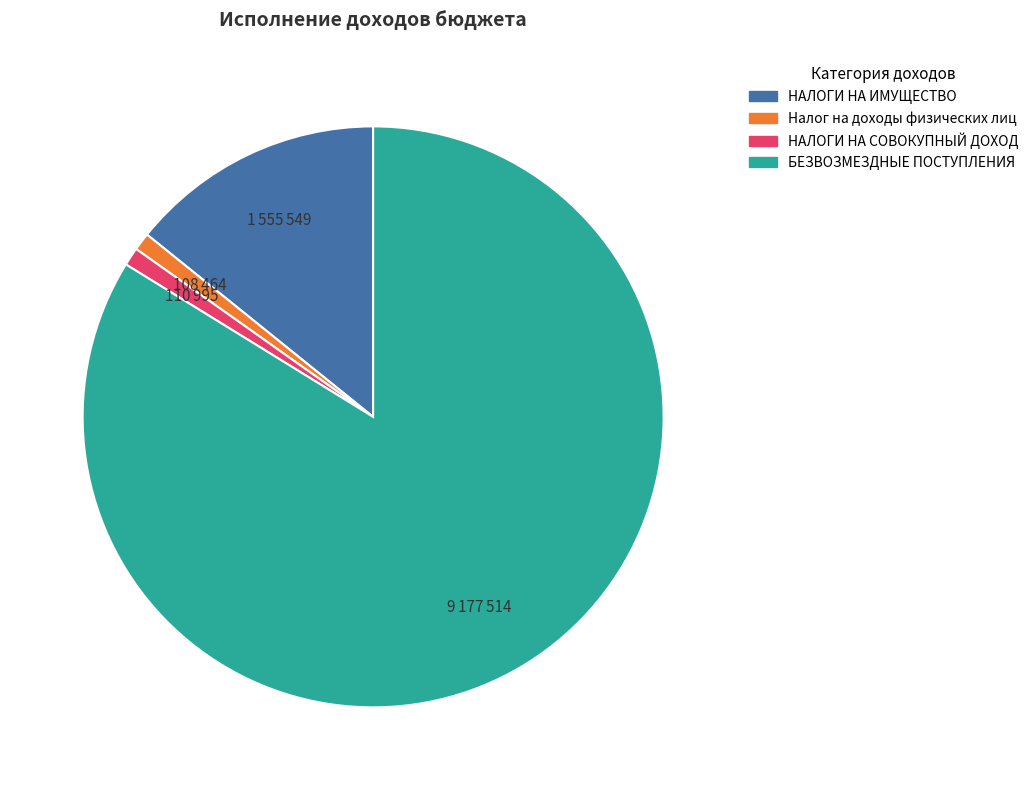

Is there any slice that represents more than half of the pie?

Yes